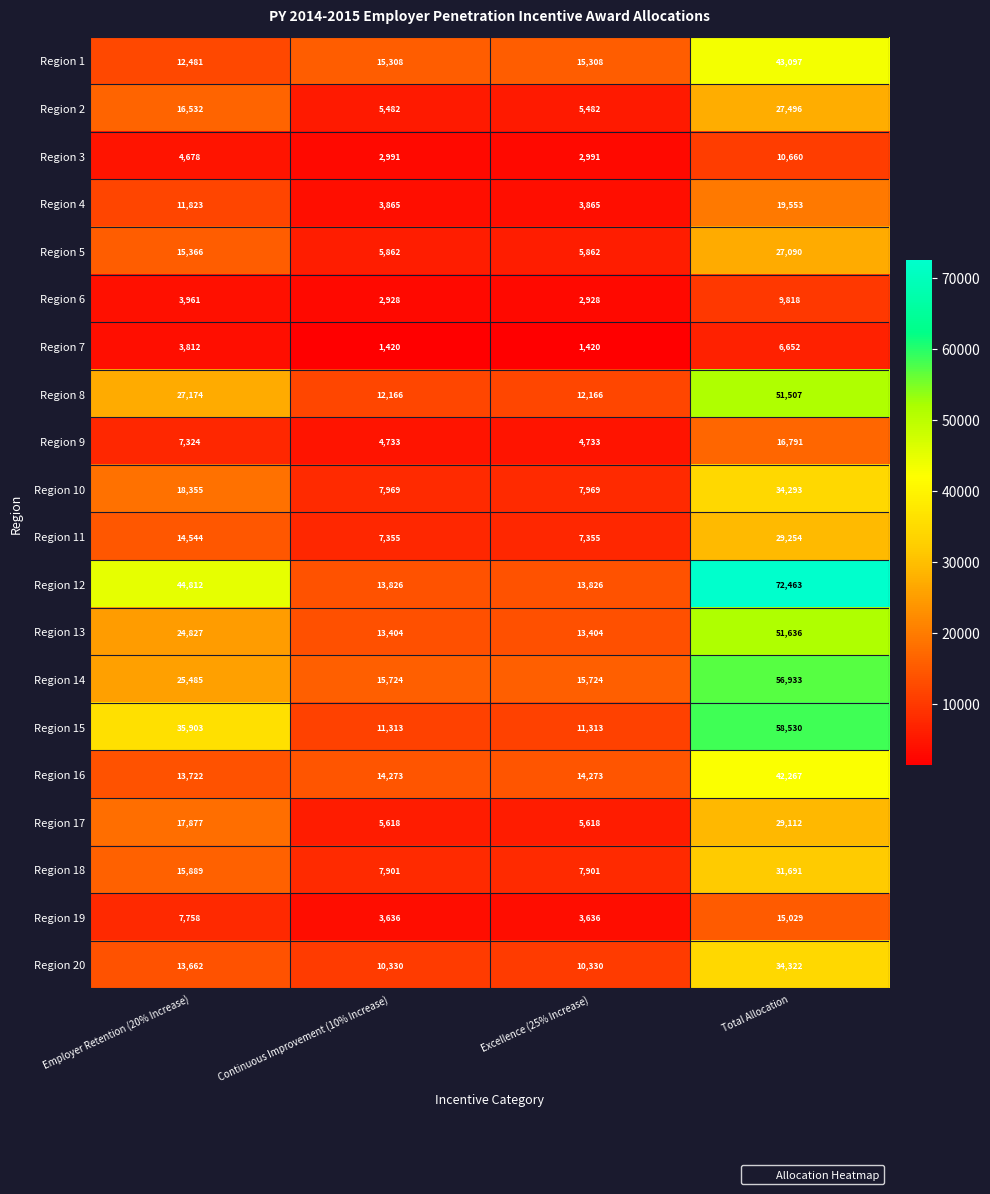

What is the sum of all Region 4 values?

39106